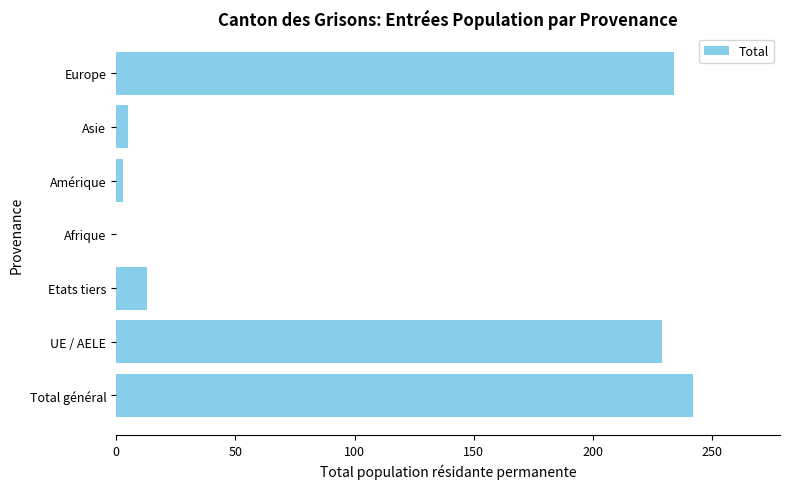

The value at Total général is 242. True or false?

True